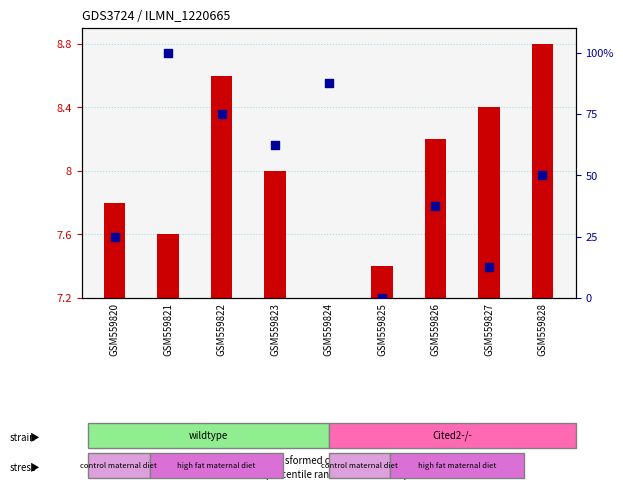

What is the total value across all series at GSM559822?

83.6